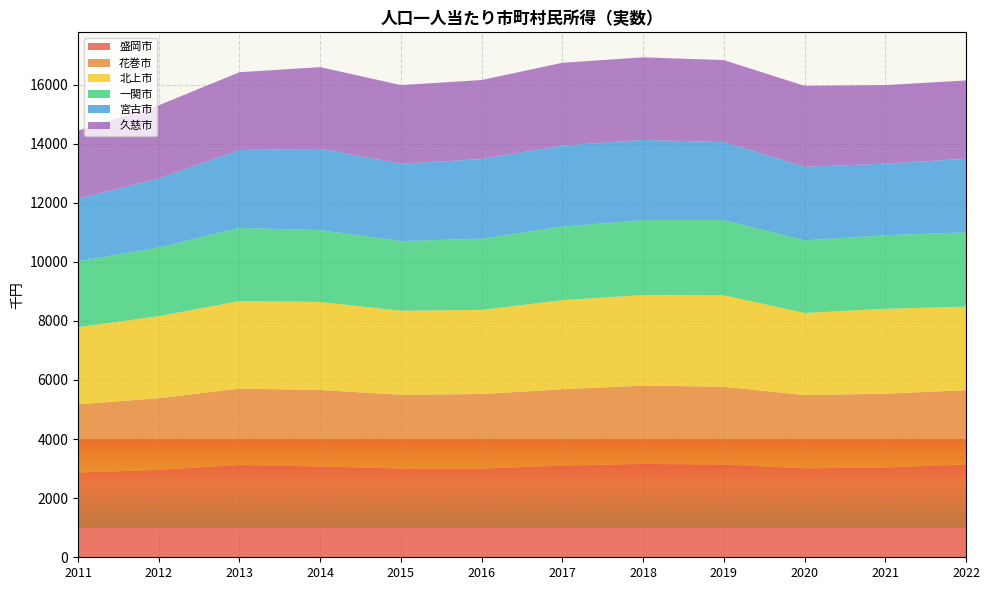

Reading left to right, transcribe all the data shown in this chart.

盛岡市: 2870	2957	3125	3070	3004	3000	3104	3157	3137	3010	3037	3141
花巻市: 2306	2427	2585	2592	2497	2526	2583	2653	2636	2480	2500	2515
北上市: 2612	2777	2961	2980	2842	2848	3014	3066	3094	2777	2873	2828
一関市: 2230	2326	2476	2431	2355	2408	2489	2536	2543	2459	2489	2513
宮古市: 2118	2336	2636	2751	2621	2696	2745	2712	2641	2488	2424	2490
久慈市: 2301	2475	2633	2765	2662	2674	2800	2796	2776	2741	2657	2651